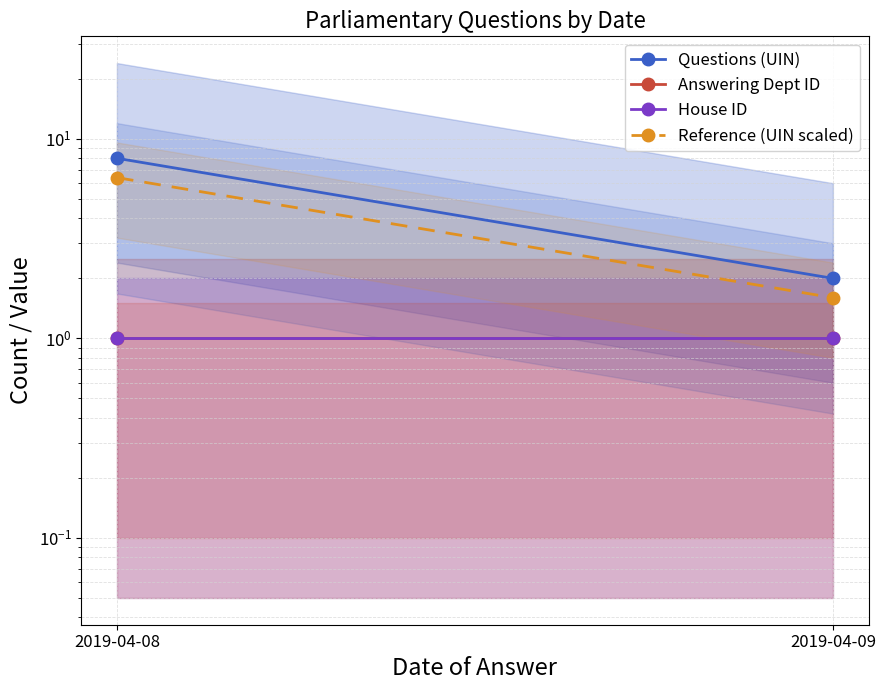

True or false: House ID has a value of 1.0 at 2019-04-09.

True